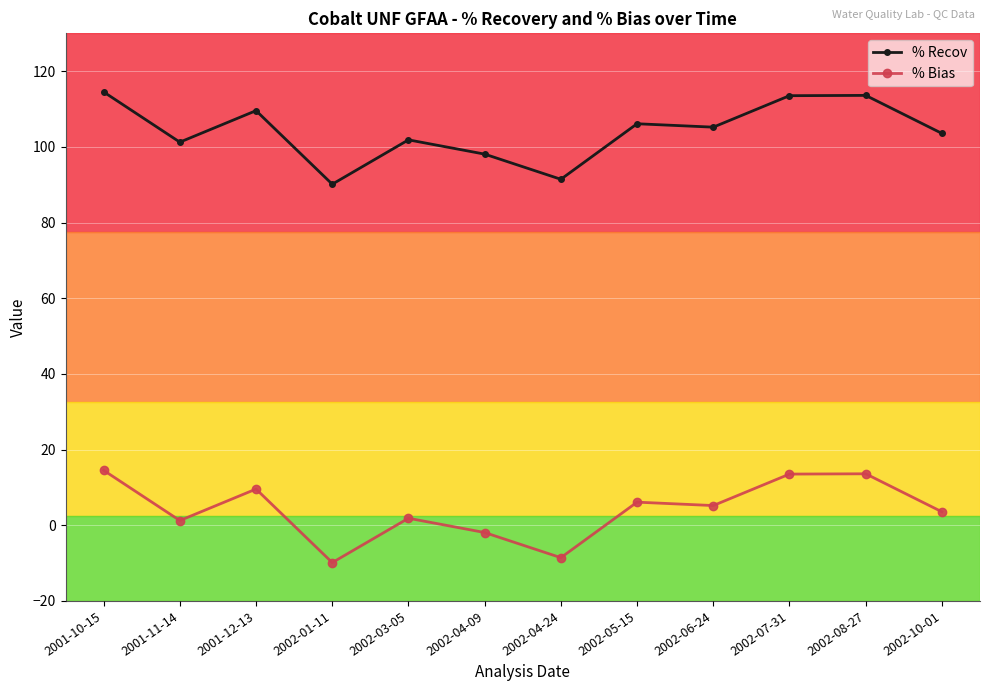

What is the difference between the % Bias values at 2002-08-27 and 2002-01-11?

23.5